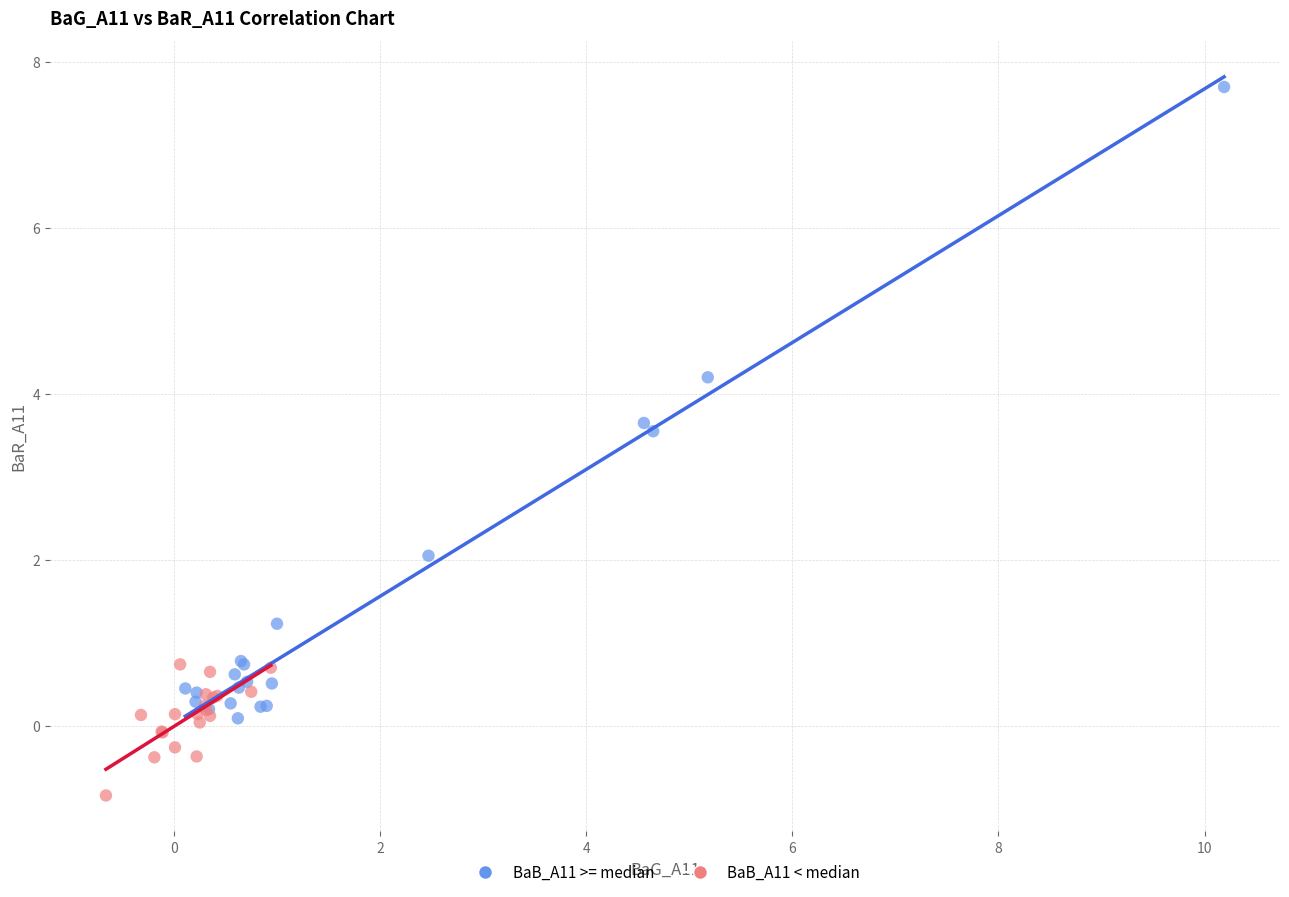

Which series has the widest spread of Y values?

BaB_A11 >= median